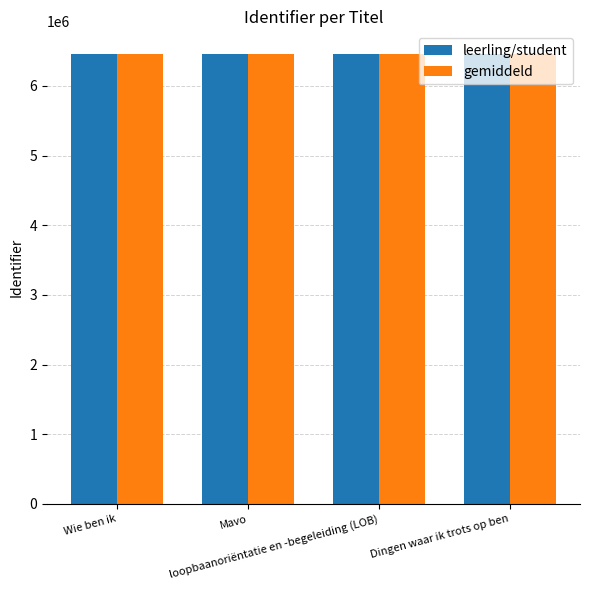

How many groups of bars are there?

4